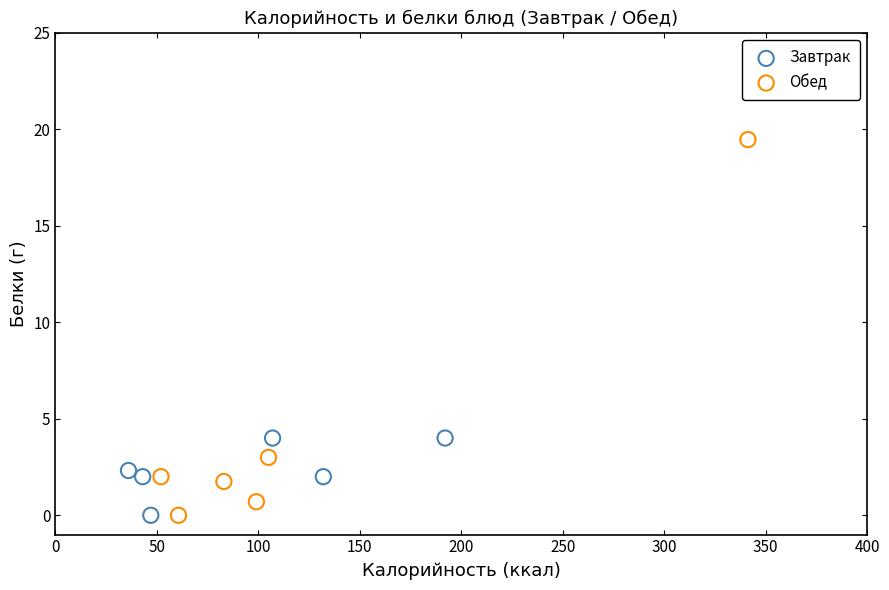

Which series contains the highest Y value?

Обед